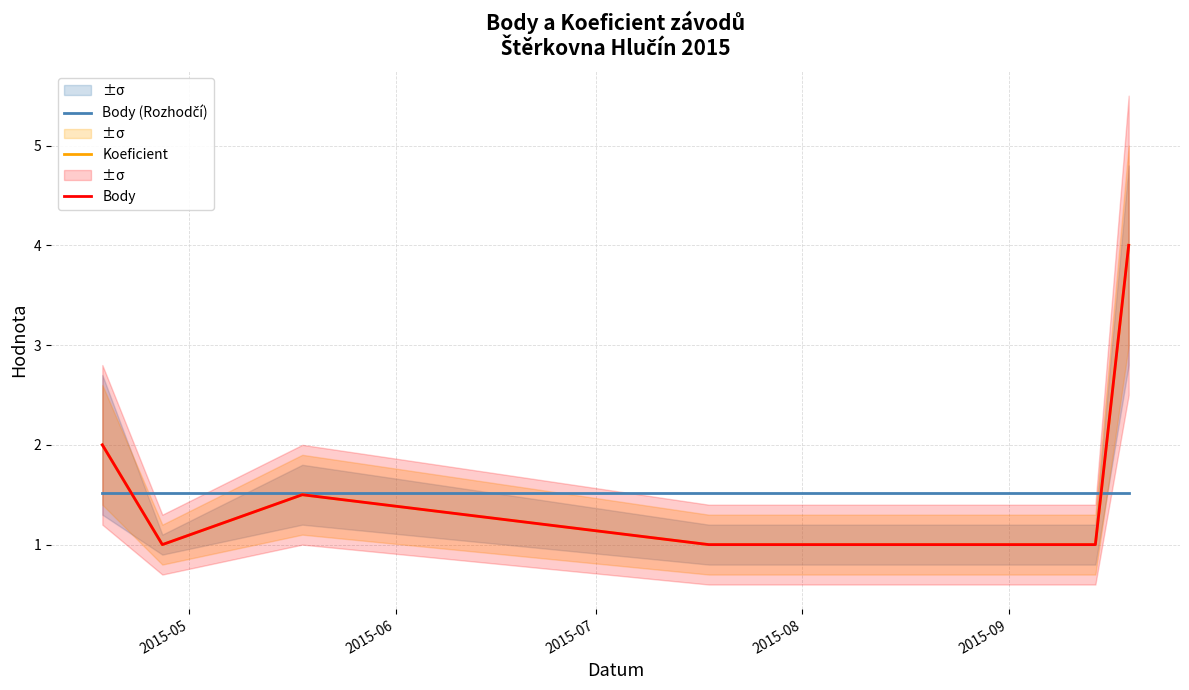

After their last crossing, which series has the higher values: Koeficient or Body (Rozhodčí)?

Koeficient